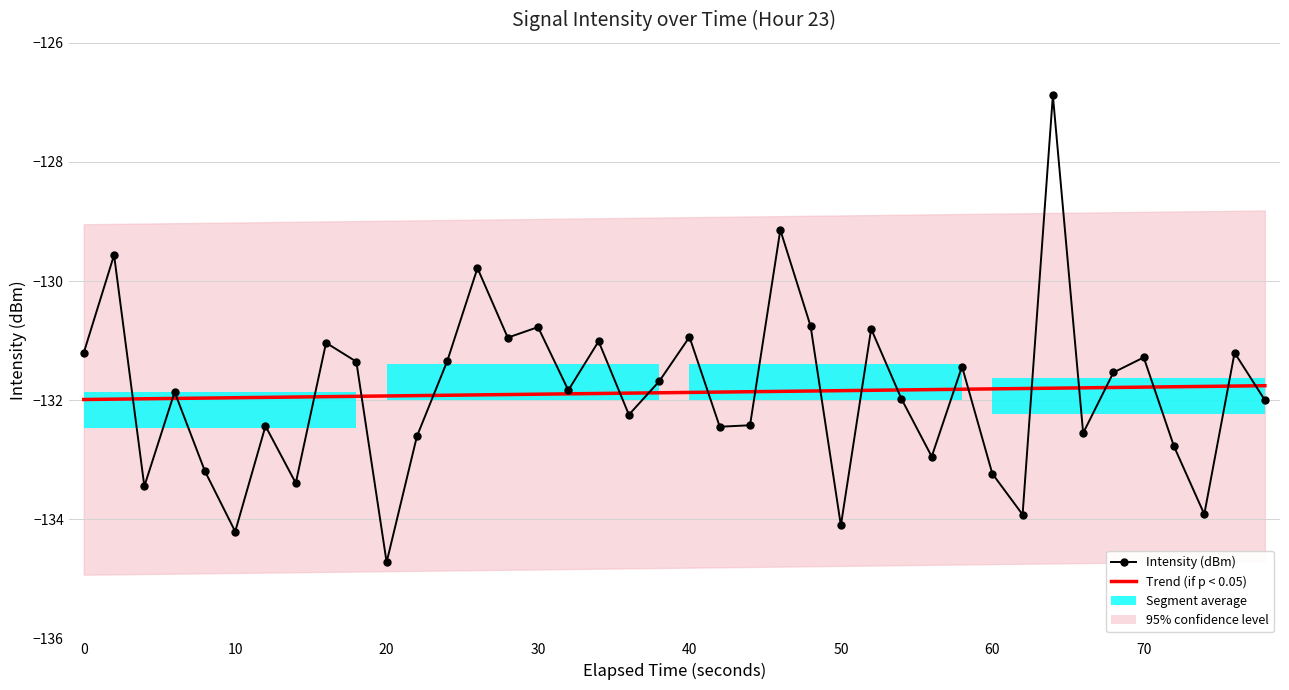

How many intersections are there between Trend (if p < 0.05) and Intensity (dBm)?

21